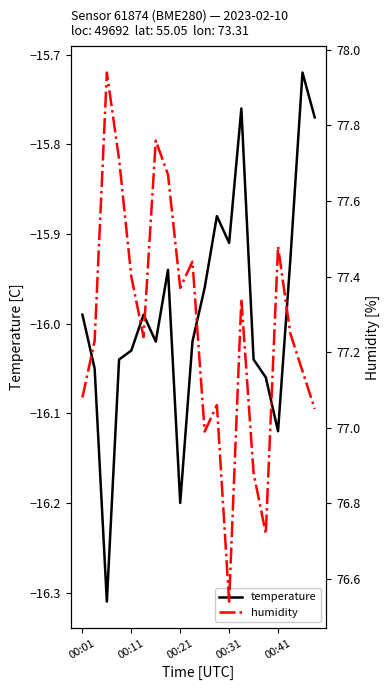

The value of humidity at 10 is 131.0. True or false?

False